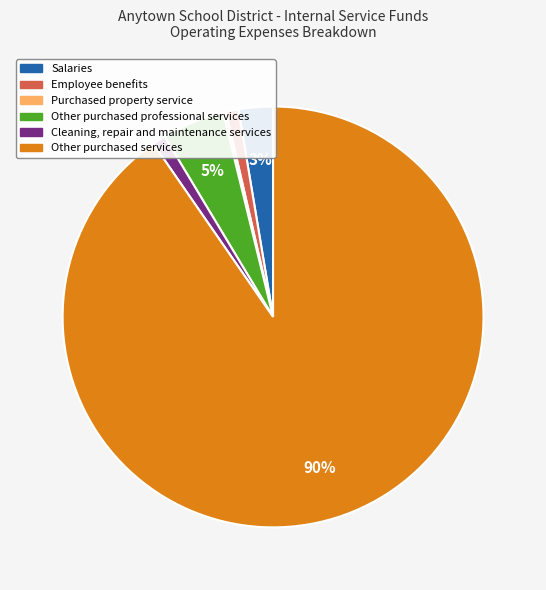

Is Other purchased services the majority of the pie?

Yes